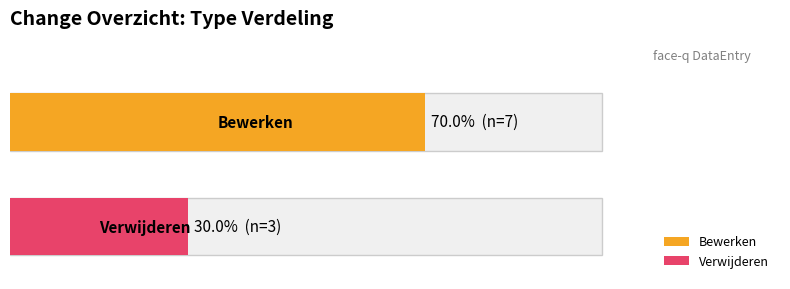

What is the value of the Bewerken bar at the 1st from the left?

7